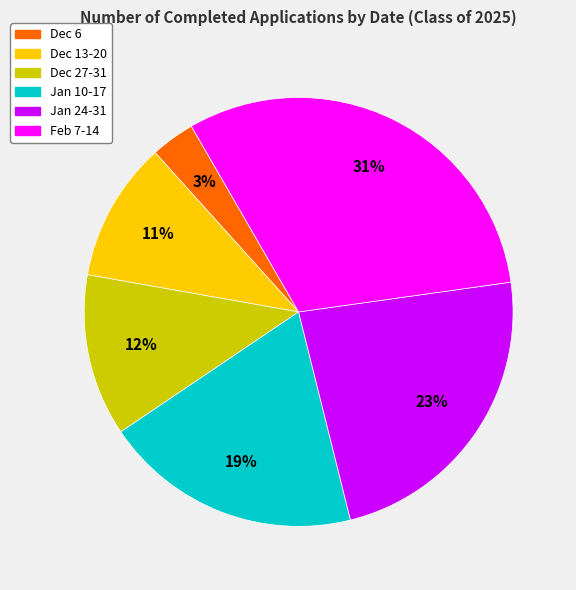

Count the number of slices in the pie.

6